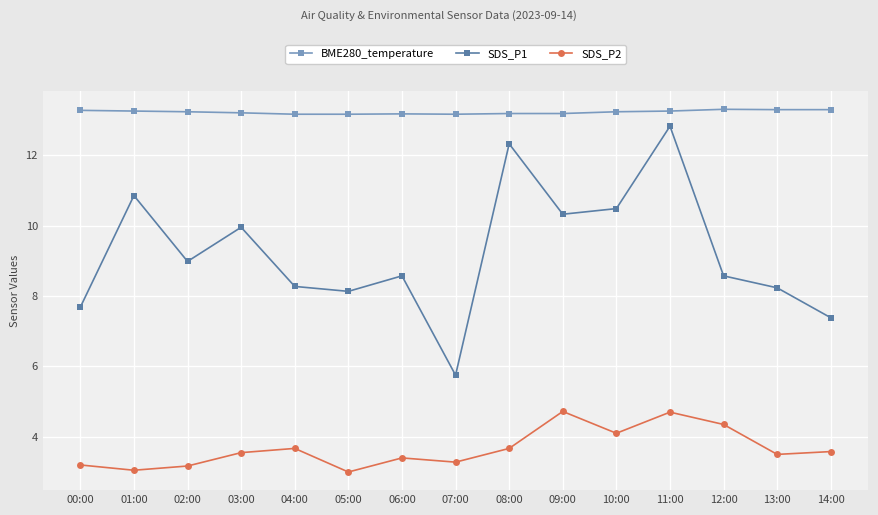

What is the difference between the maximum and minimum values in the SDS_P1 series?

7.1